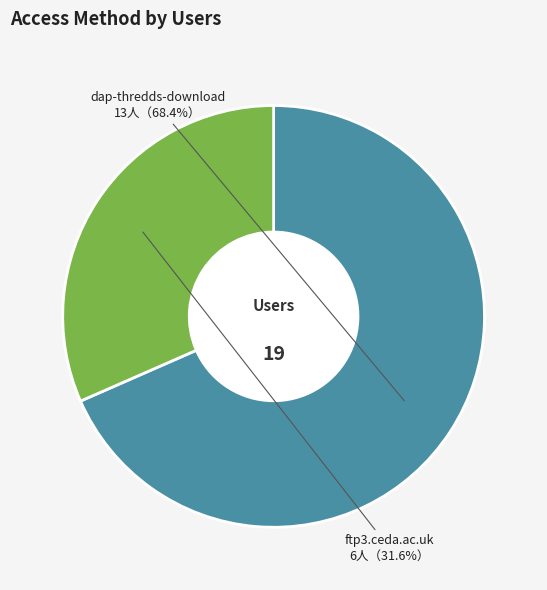

Which has a higher value, dap-thredds-download or ftp3.ceda.ac.uk?

dap-thredds-download